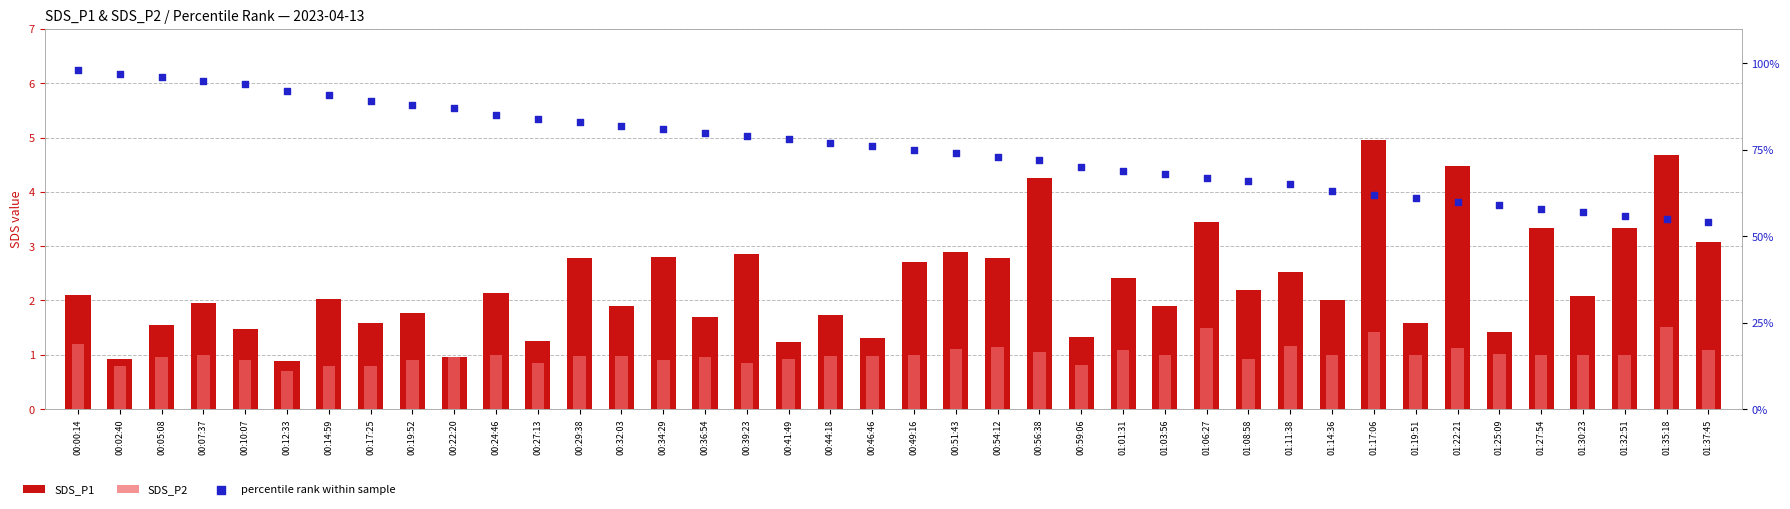

At how many categories does at least one series exceed 3?

40